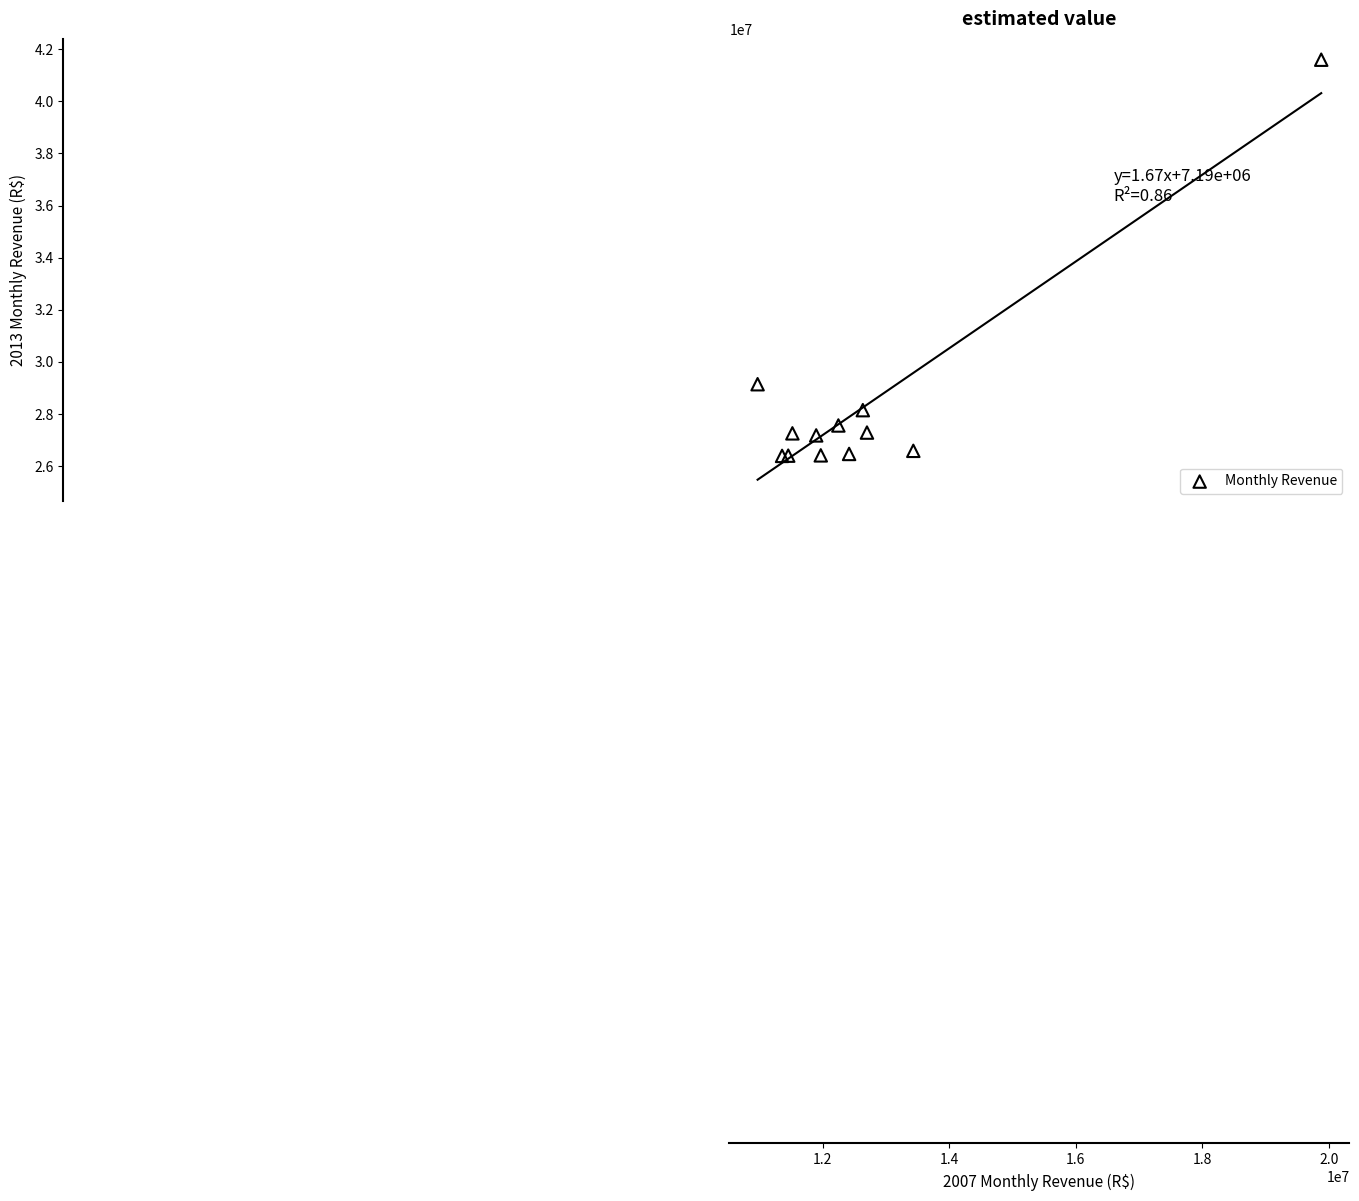

What Y value in the scatter plot is closest to 33992767?

29138812